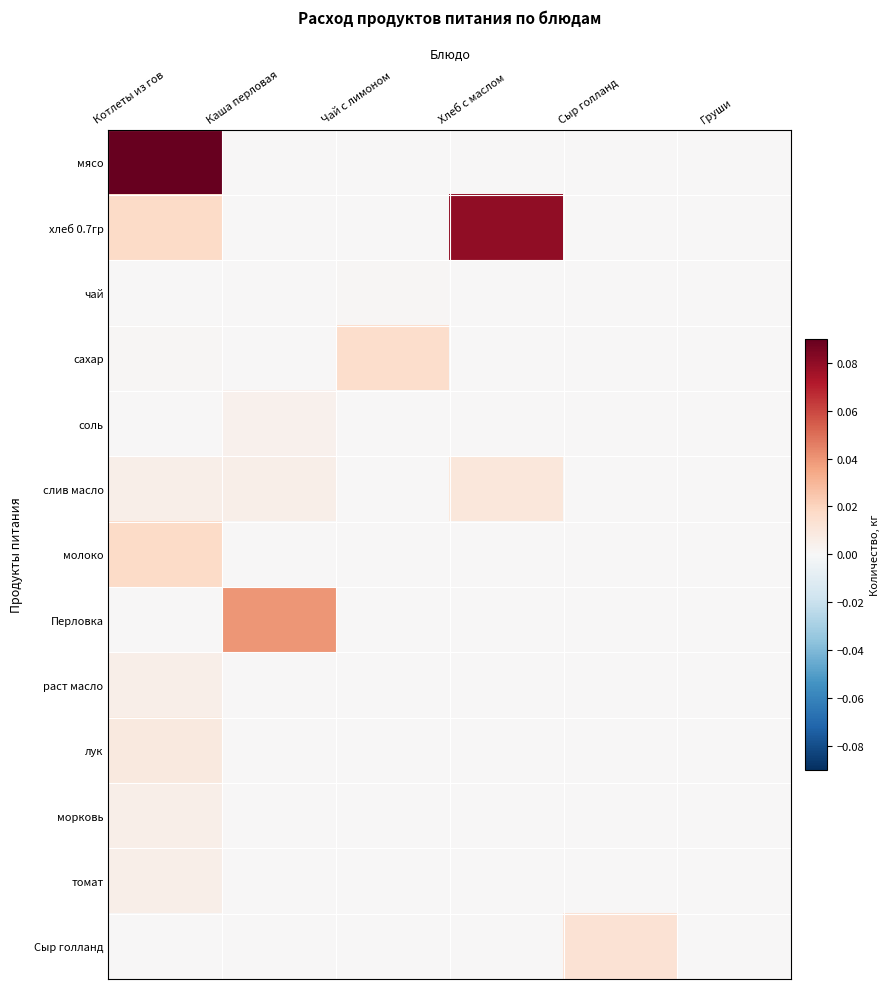

Which has a higher value, Груши or Сыр голланд?

Груши